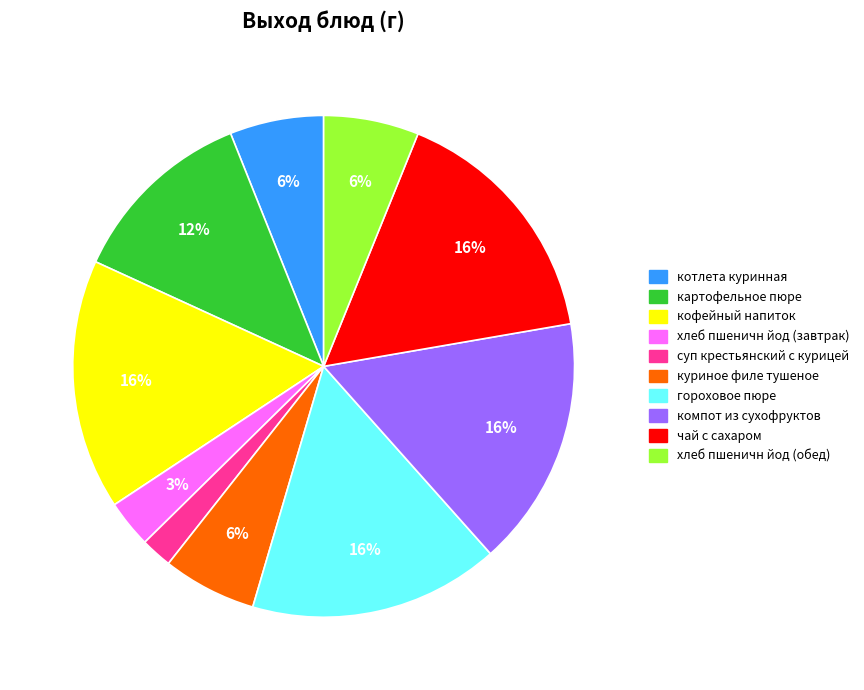

Count the number of slices in the pie.

10